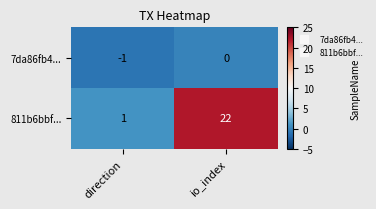

What is the total value across all series at io_index?

22